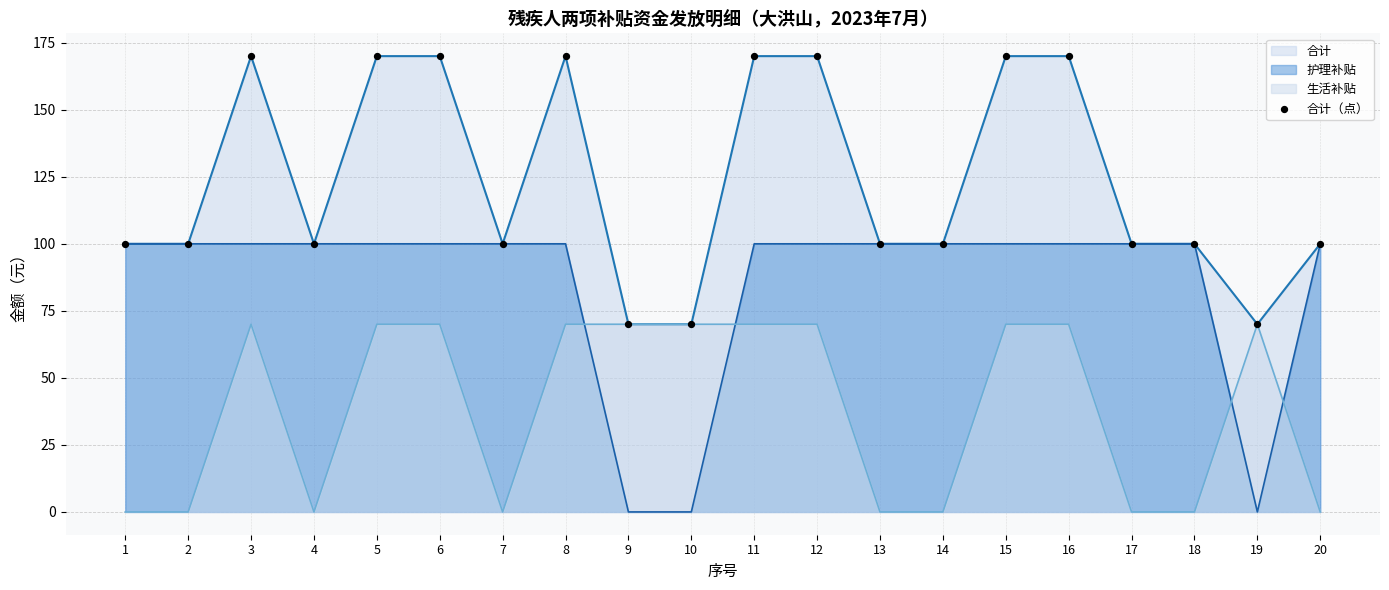

Which has a higher value, 9 or 17?

17